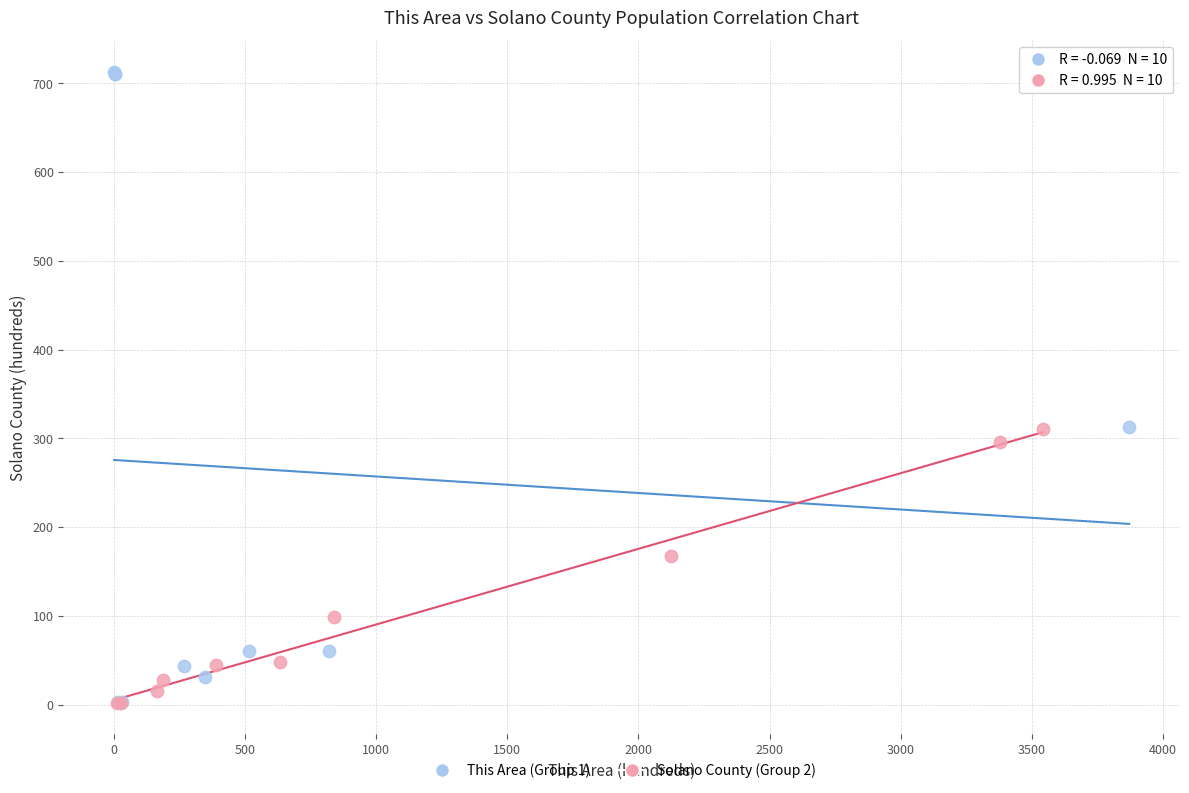

Which series has the largest Y range (max minus min)?

This Area (Group 1)